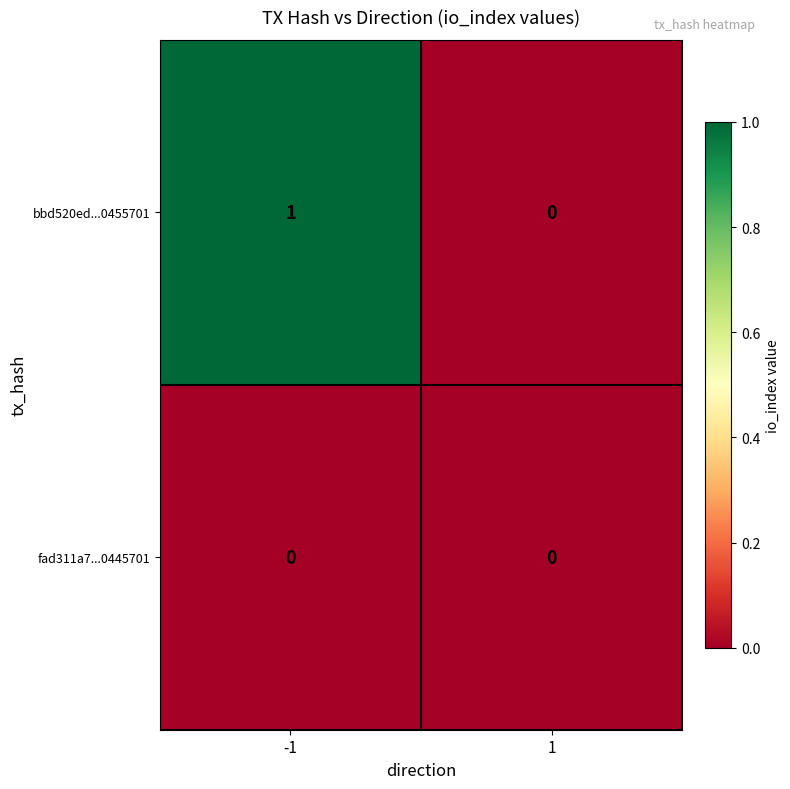

Rank the series by their average value, from highest to lowest.

bbd520ed...0455701, fad311a7...0445701